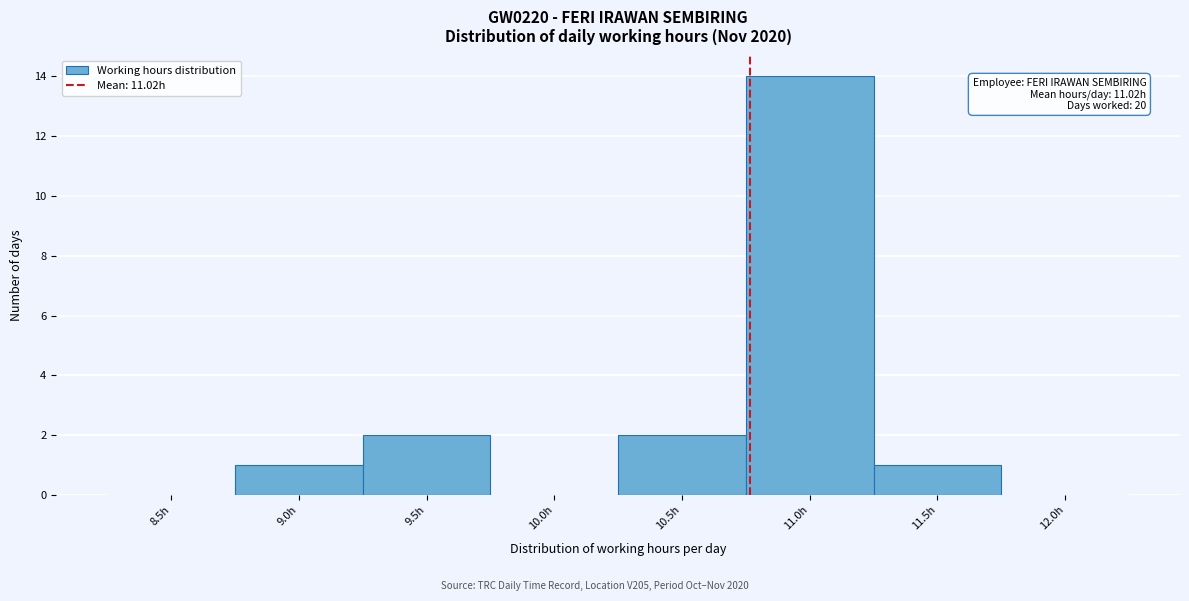

Reading right to left, list all the values displayed in this chart.

12.0h=0	11.5h=1	11.0h=14	10.5h=2	10.0h=0	9.5h=2	9.0h=1	8.5h=0